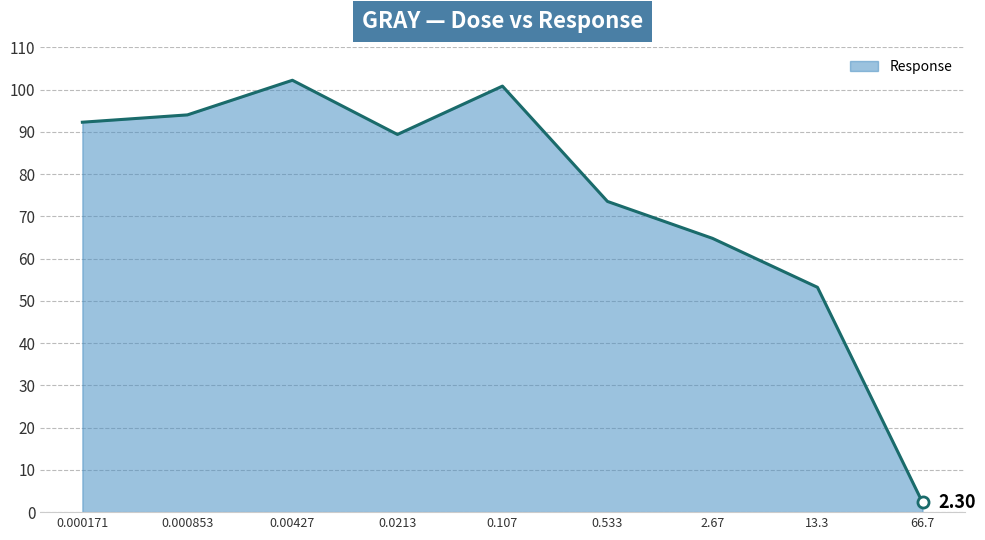

Reading left to right, what are all the values shown in this chart?

92.3	94.0	102.2	89.4	100.8	73.5	64.8	53.2	2.3